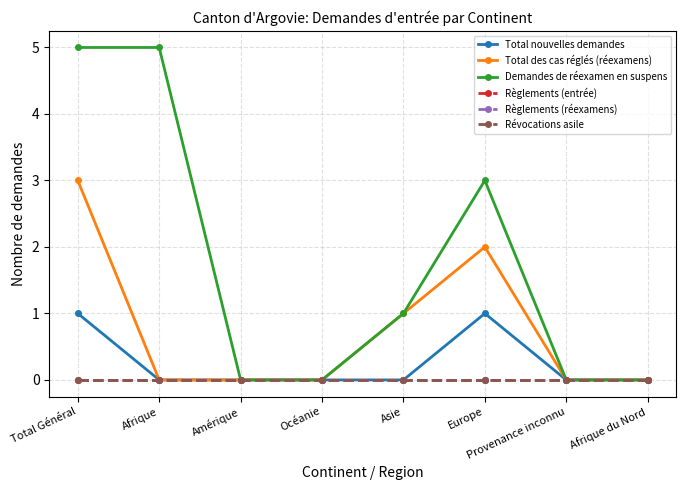

Which series has the largest total across all categories?

Demandes de réexamen en suspens